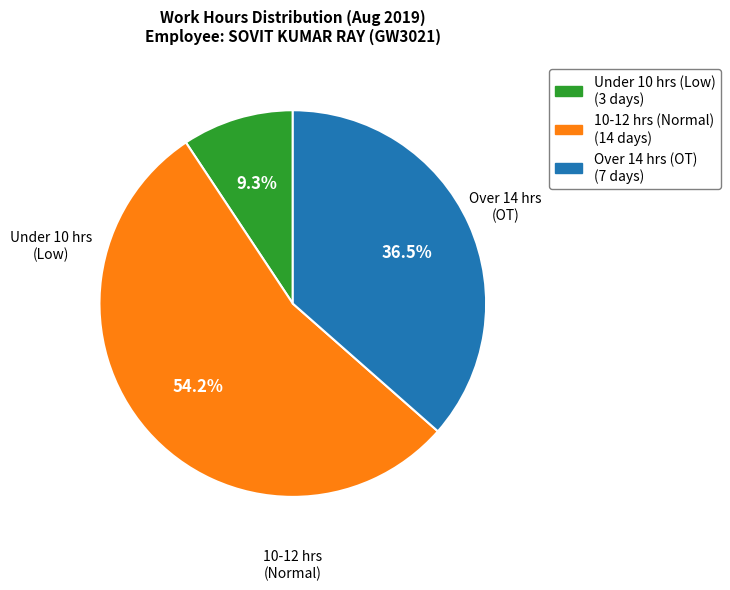

Is there any slice that represents more than half of the pie?

Yes